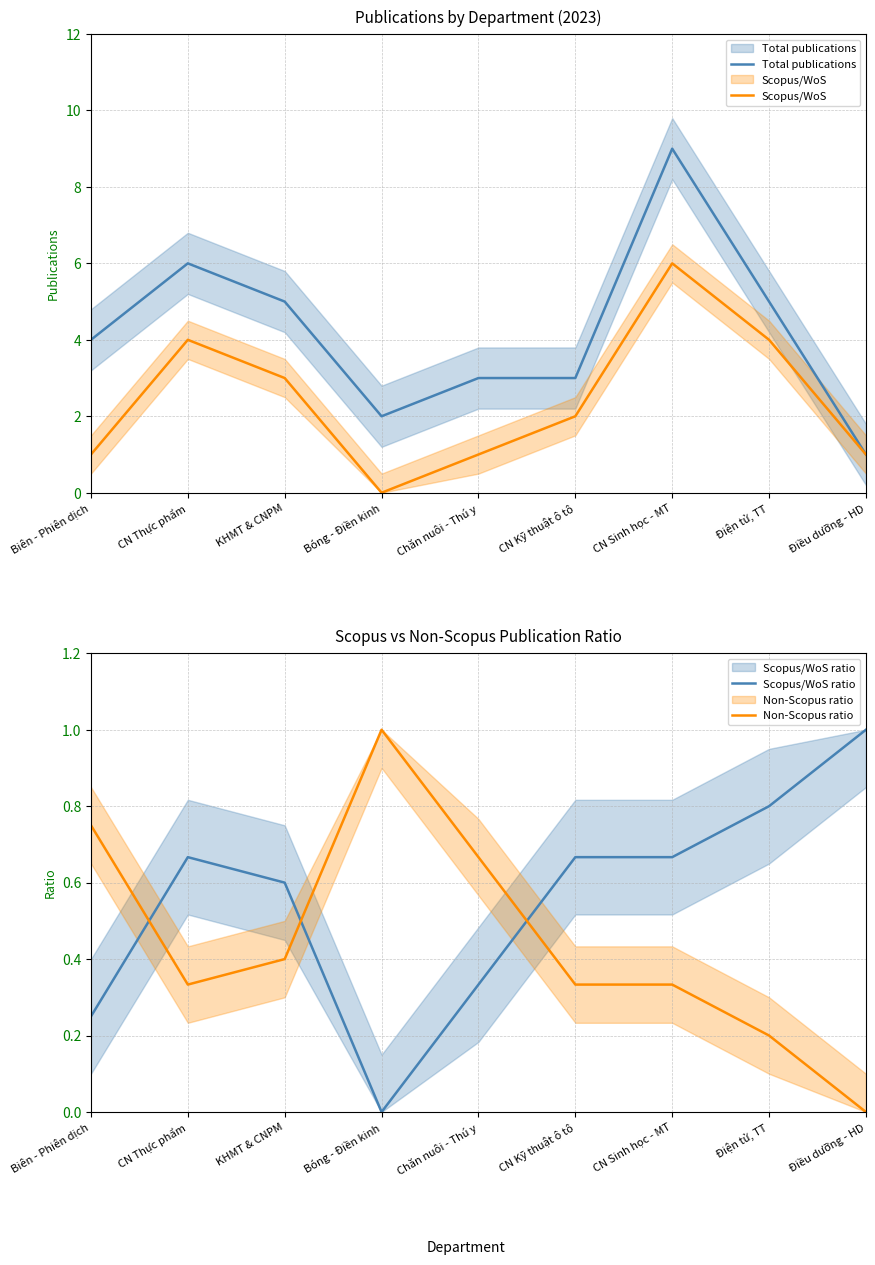

What is the total value across all series at Chăn nuôi - Thú y?

5.0